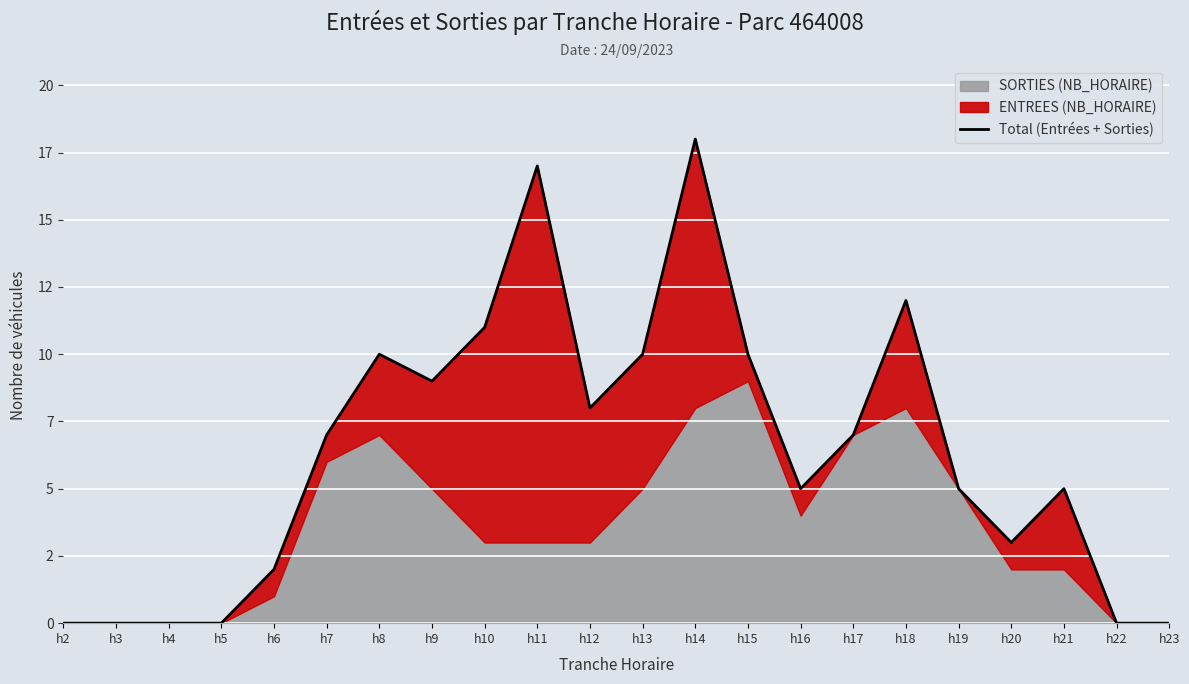

At which label does the data first exceed 7?

h8